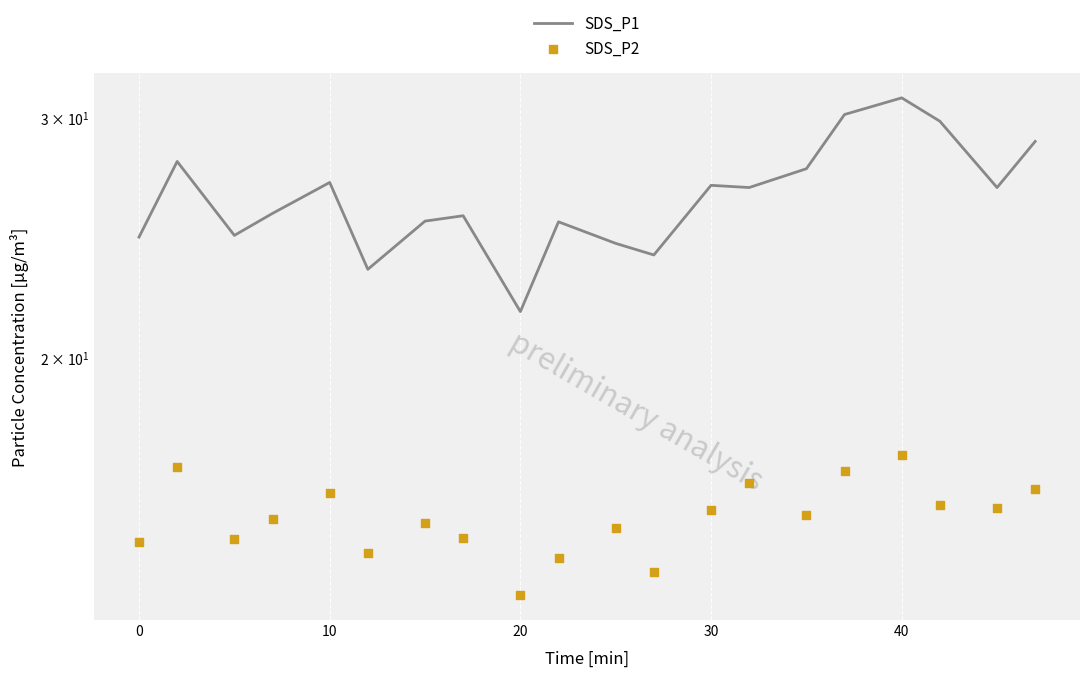

What is the total value across all series at 10?

42.8